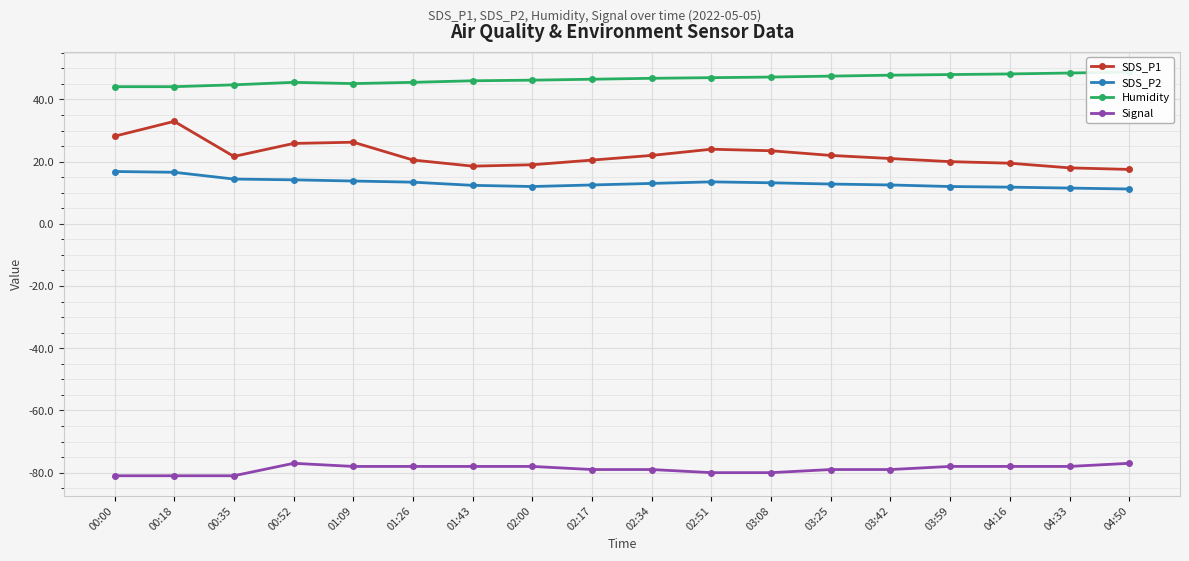

Reading right to left, transcribe all the data shown in this chart.

SDS_P1: 17.5	18.0	19.5	20.0	21.0	22.0	23.5	24.0	22.0	20.5	19.0	18.6	20.5	26.2	25.9	21.7	33.0	28.2
SDS_P2: 11.2	11.5	11.8	12.0	12.5	12.8	13.2	13.5	13.0	12.5	12.0	12.4	13.4	13.8	14.2	14.4	16.6	16.8
Humidity: 48.8	48.5	48.2	48.0	47.8	47.5	47.2	47.0	46.8	46.5	46.2	46.0	45.5	45.1	45.5	44.7	44.1	44.1
Signal: -77.0	-78.0	-78.0	-78.0	-79.0	-79.0	-80.0	-80.0	-79.0	-79.0	-78.0	-78.0	-78.0	-78.0	-77.0	-81.0	-81.0	-81.0